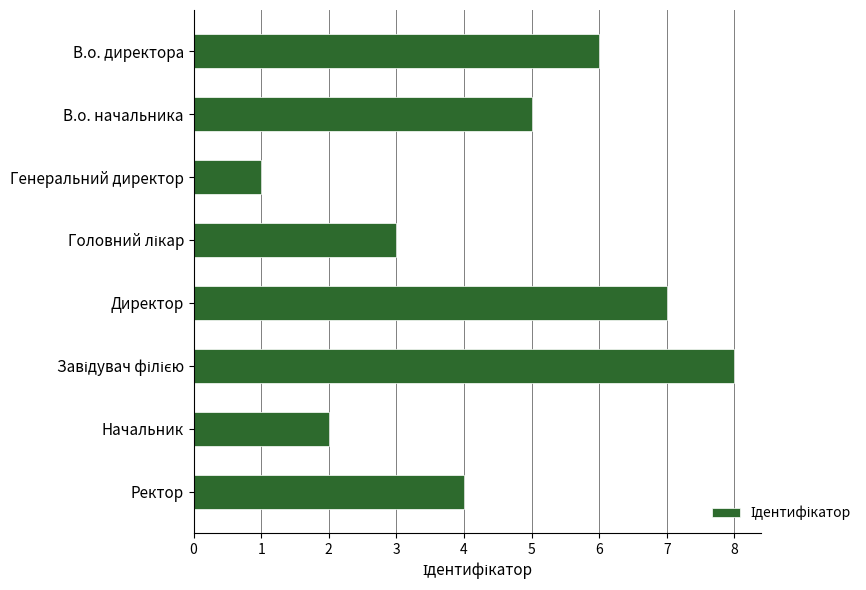

What is the label of the 7th bar from the bottom?

В.о. начальника